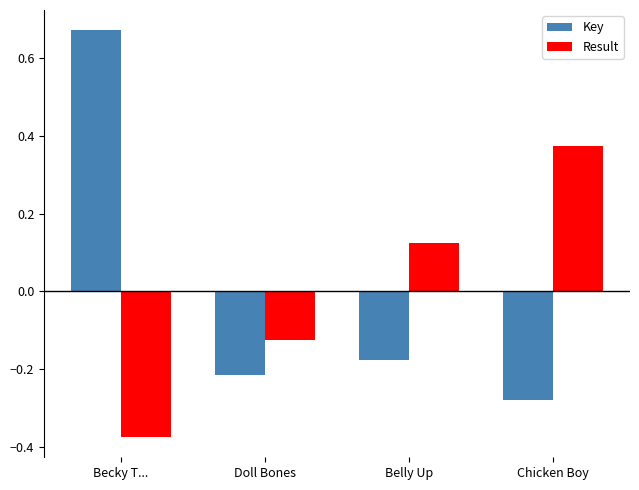

Does the chart contain stacked bars?

No